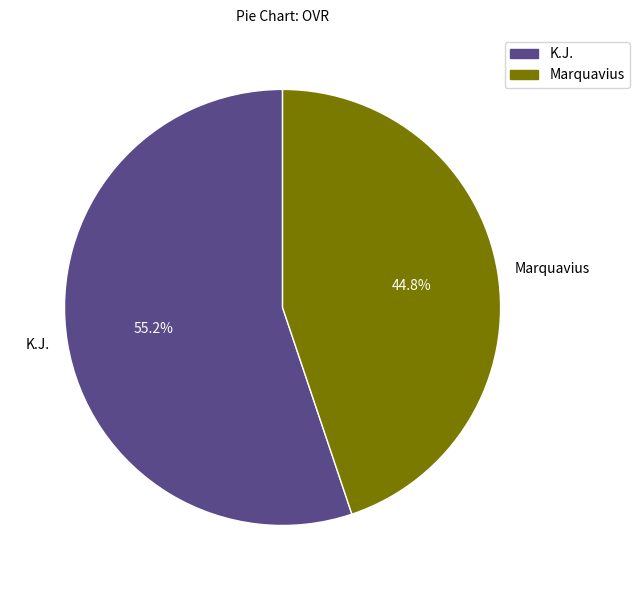

What is the largest slice in the pie chart?

K.J.